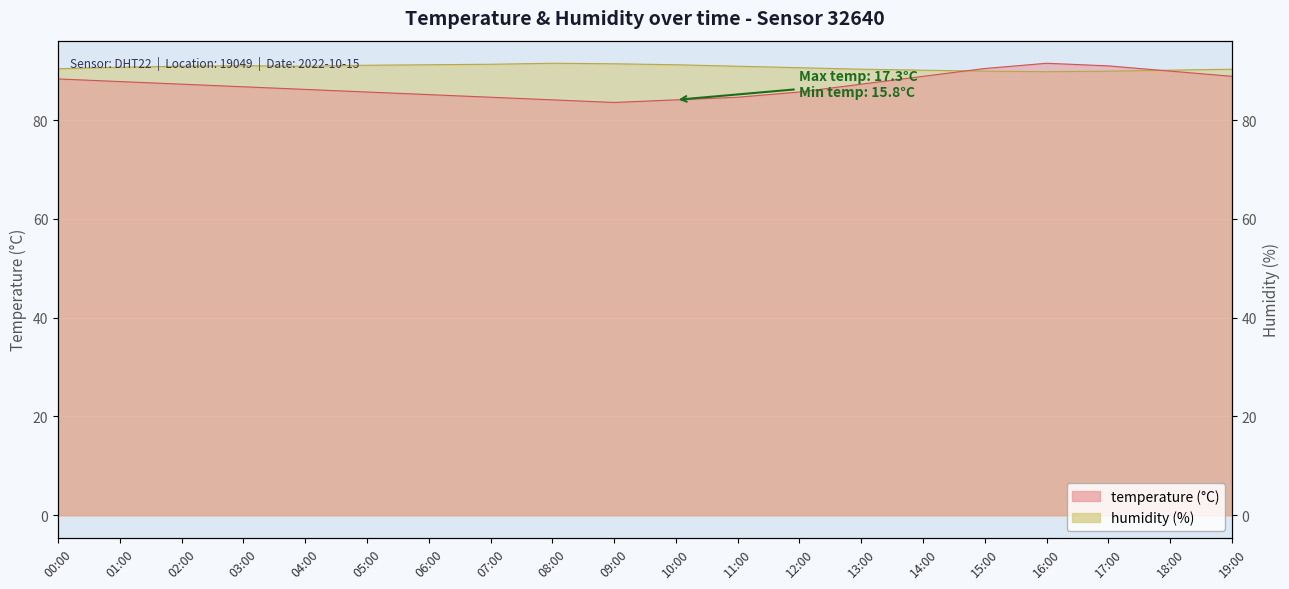

What is the total value across all series at 01:00?

178.5